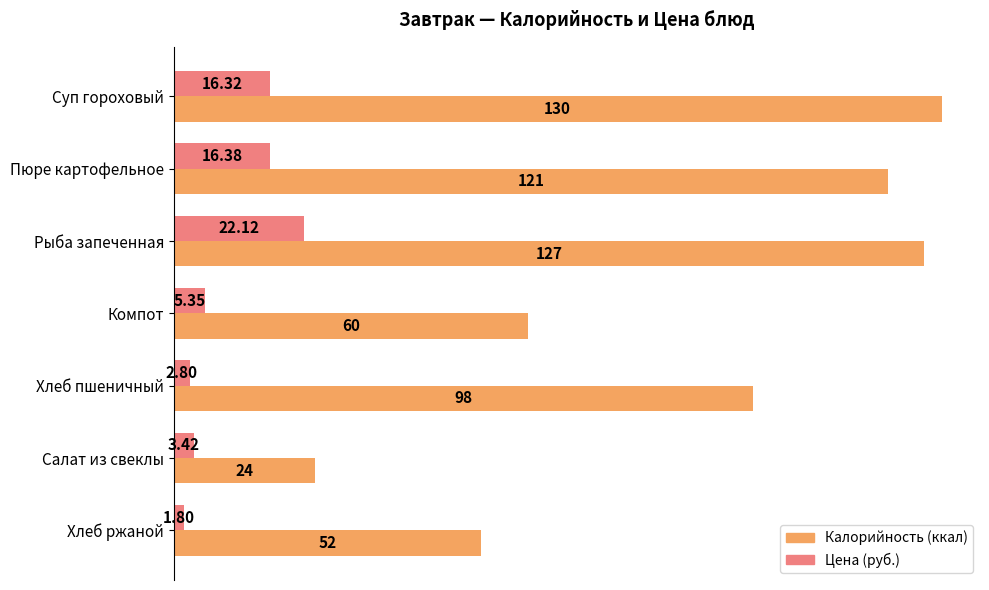

Which category has the lowest value across all series?

Хлеб ржаной